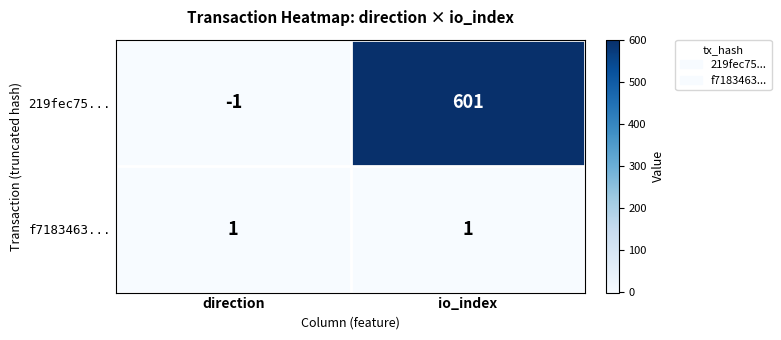

List the series in order of their peak value, lowest first.

f7183463..., 219fec75...